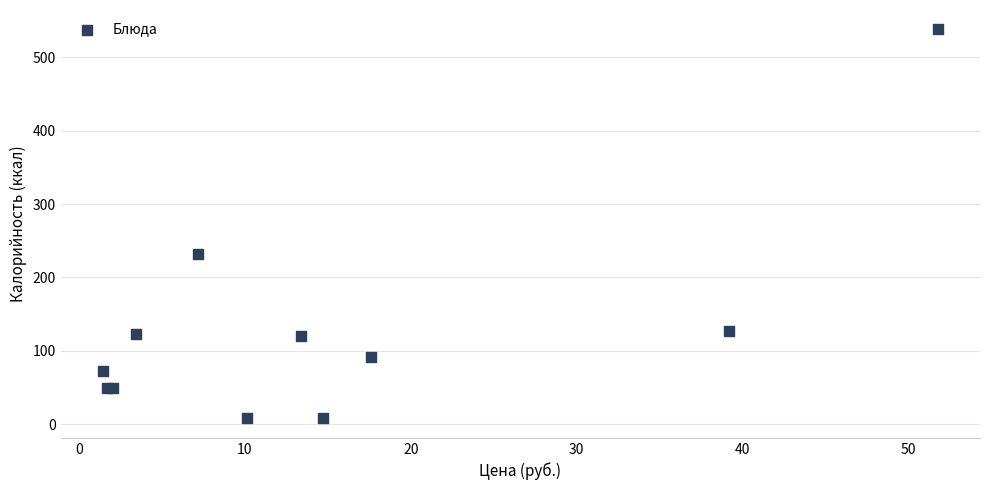

What Y value in the scatter plot is closest to 272?

231.8